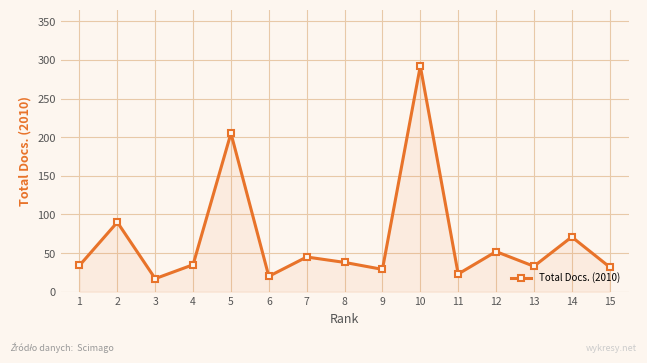

What is the difference between the maximum and second lowest values?

272